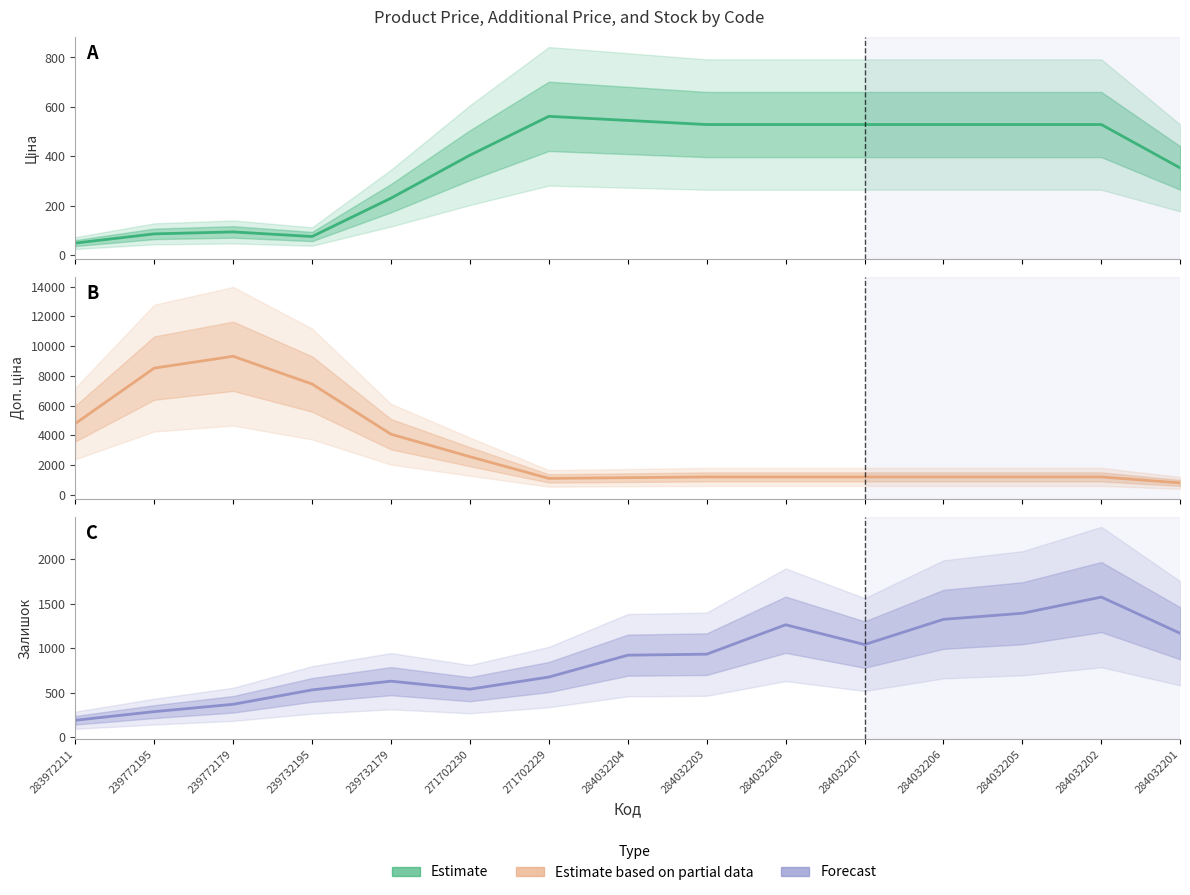

Where is Залишок nearest to the value 883?

284032204